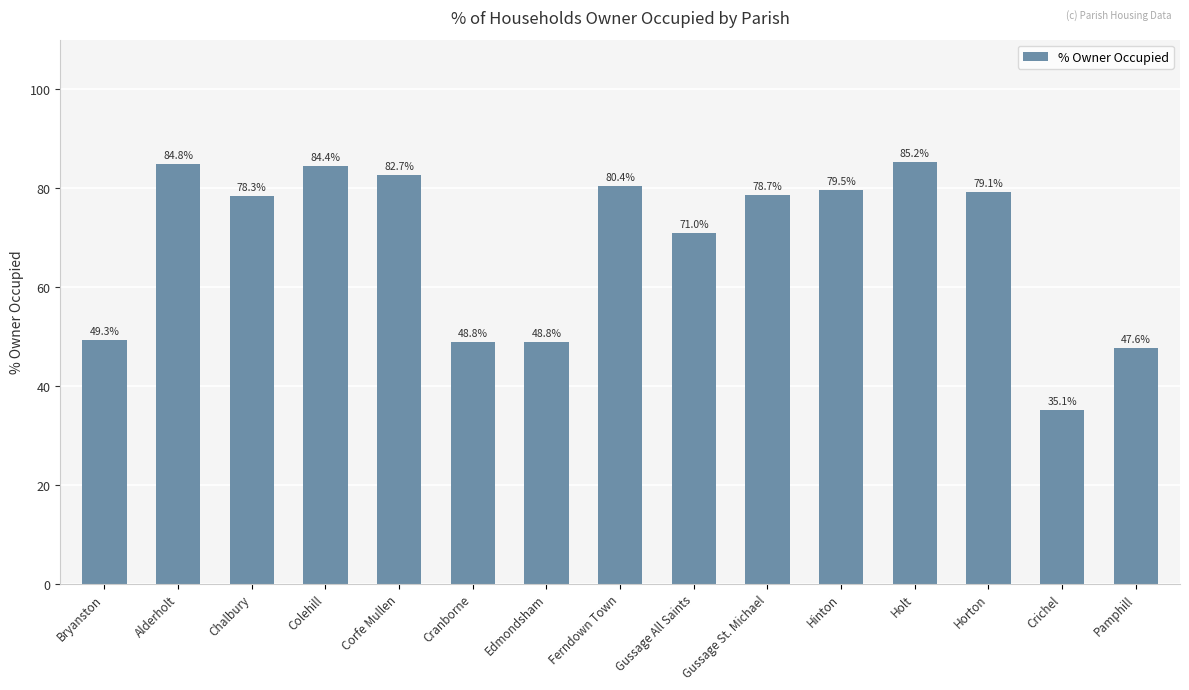

What is the average value?

68.9